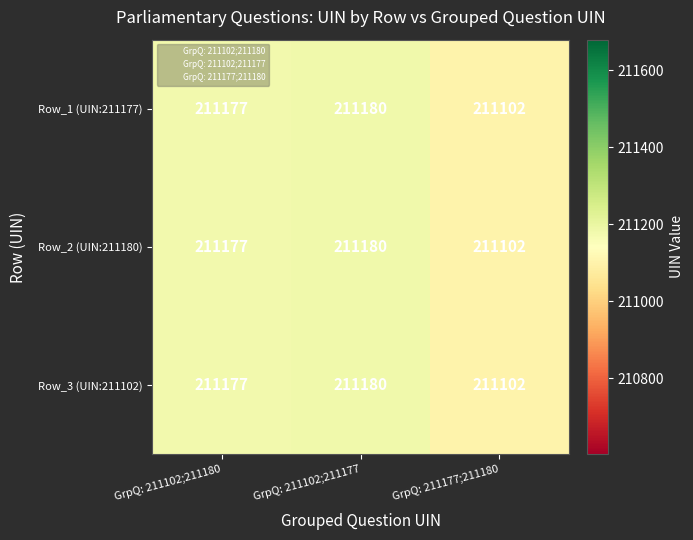

What is the average value of the Row_1 (UIN:211177) series?

211153